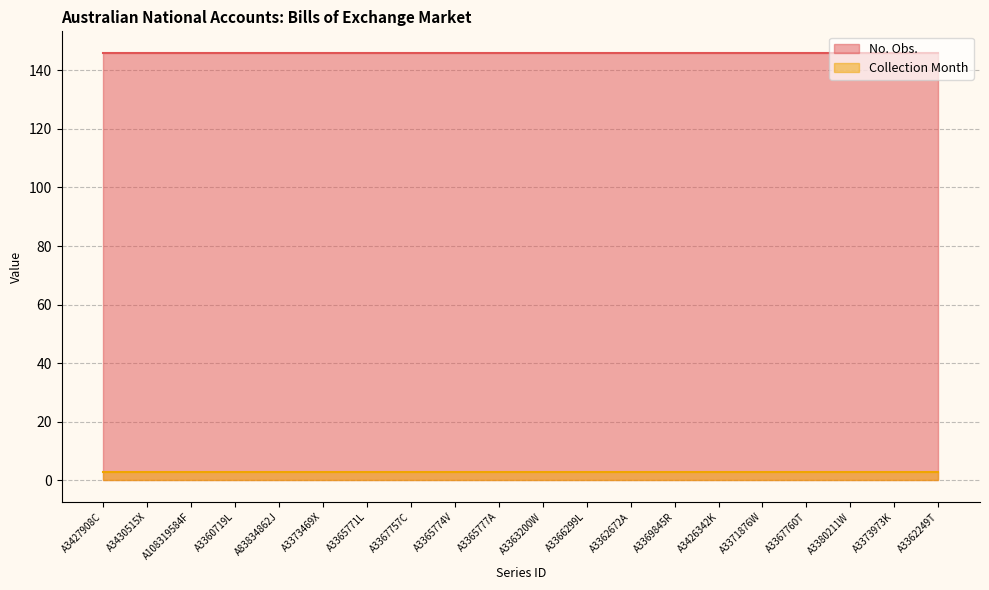

What is the sum of the Collection Month values at A108319584F and A3430515X?

6